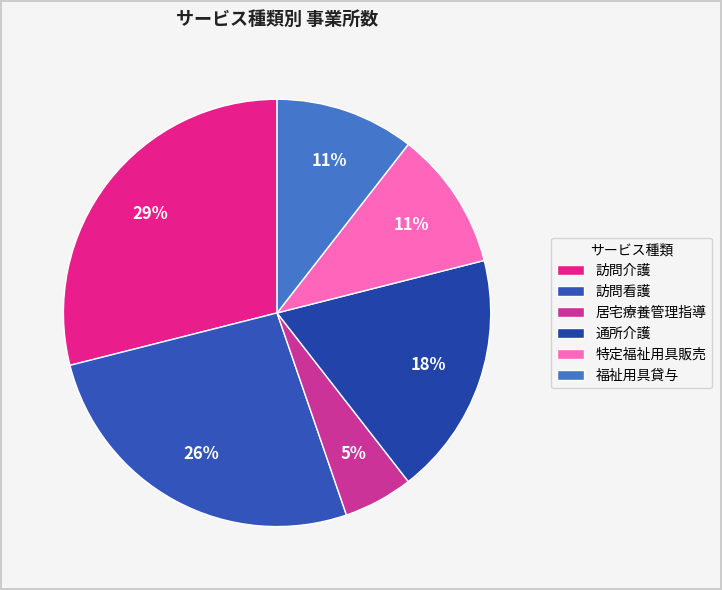

Does 居宅療養管理指導 represent more than half of the total?

No